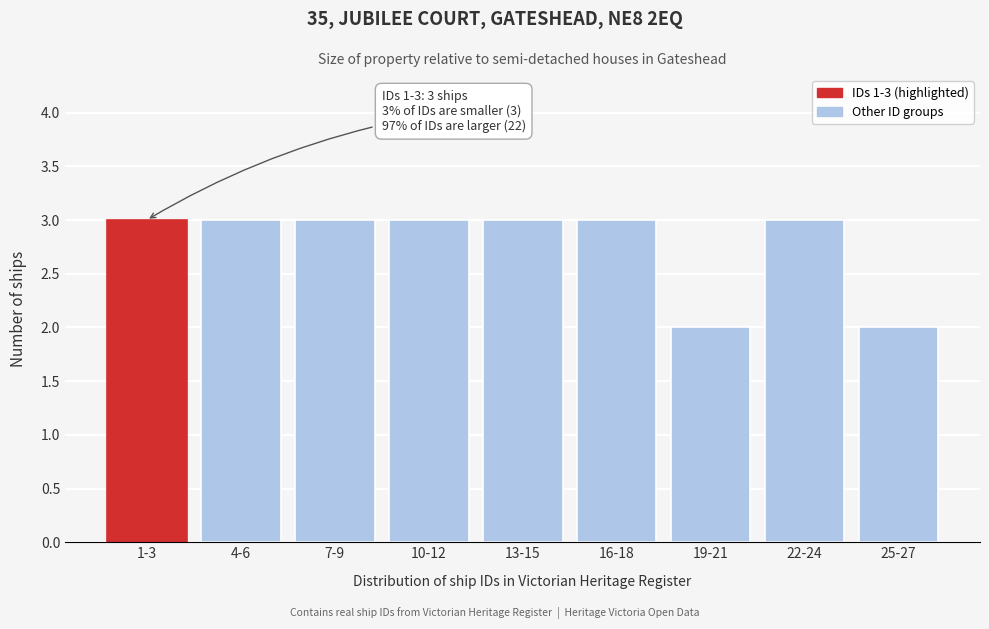

Reading right to left, extract all data points from this chart.

25-27=2	22-24=3	19-21=2	16-18=3	13-15=3	10-12=3	7-9=3	4-6=3	1-3=3